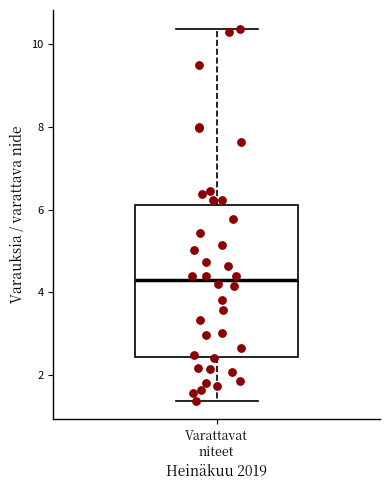

Read this box plot against the y-axis: the position of the median line, the range covered by the box, and the ends of both whiskers. The values are not printed on the chart, so give them approximately, as read against the axis.

median 4.2, box 2.4 to 6.2, whiskers 1.4 to 10.4